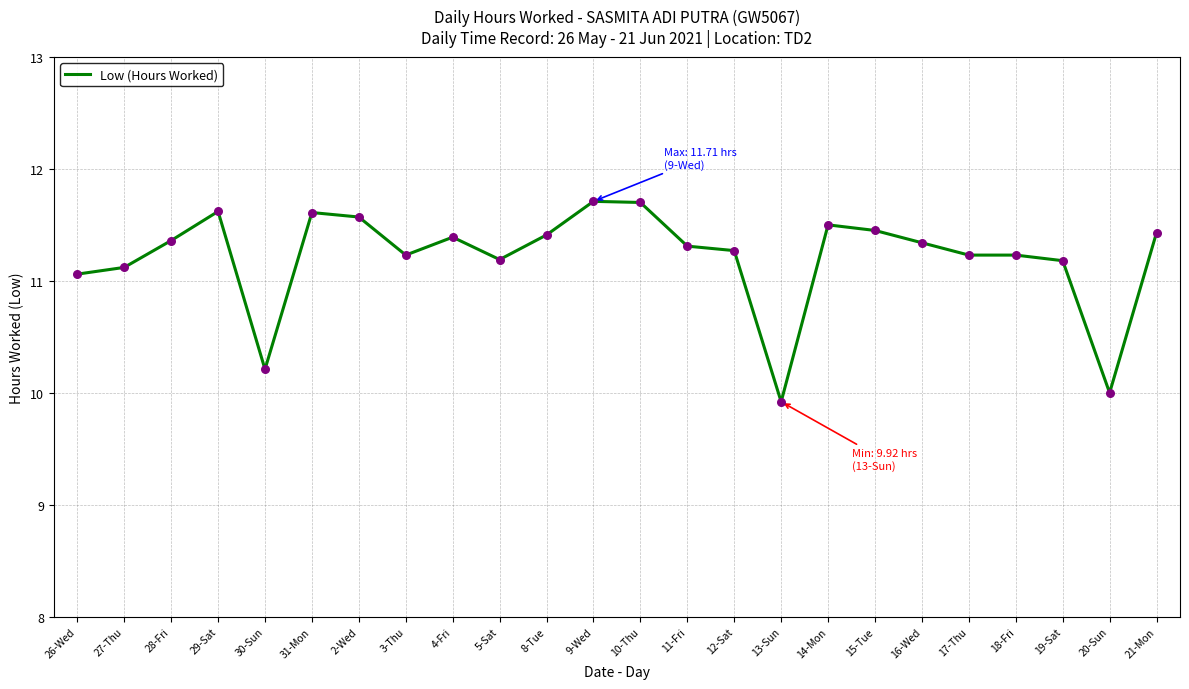

Between 29-Sat and 10-Thu, which is larger?

10-Thu